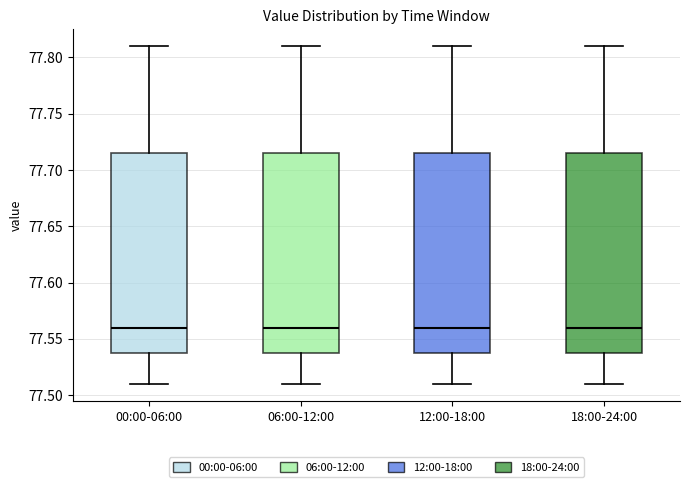

Where does the lower whisker of the box for 12:00-18:00 end on the y-axis? The values are not printed on the chart, so give them approximately, as read against the axis.

77.510